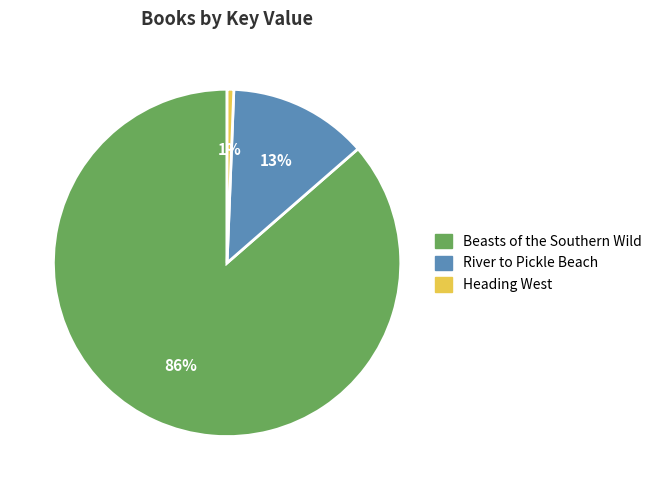

Is there any slice that represents more than half of the pie?

Yes